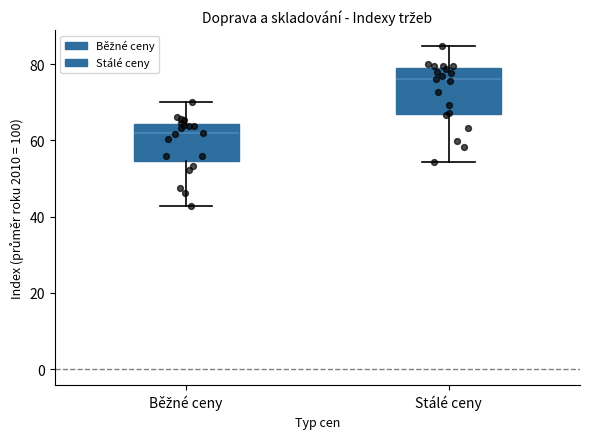

Comparing the boxes themselves (not the whiskers), which one is the tallest?

Stálé ceny